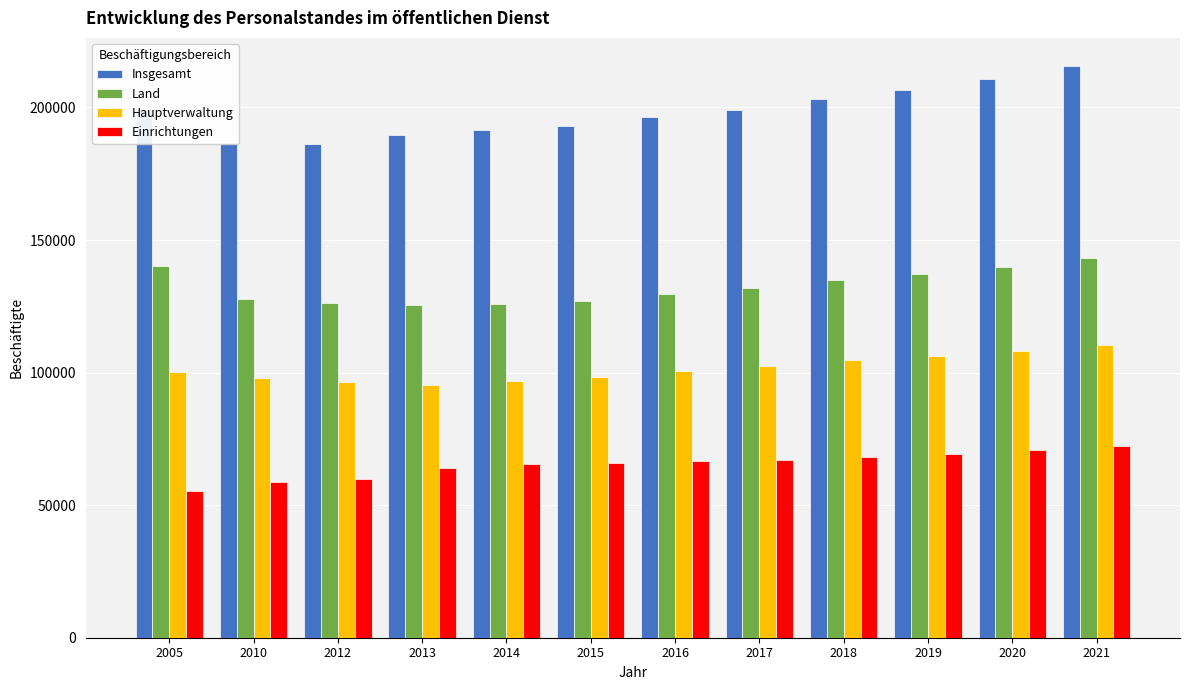

The Insgesamt series shows 193110 at 2015. True or false?

True